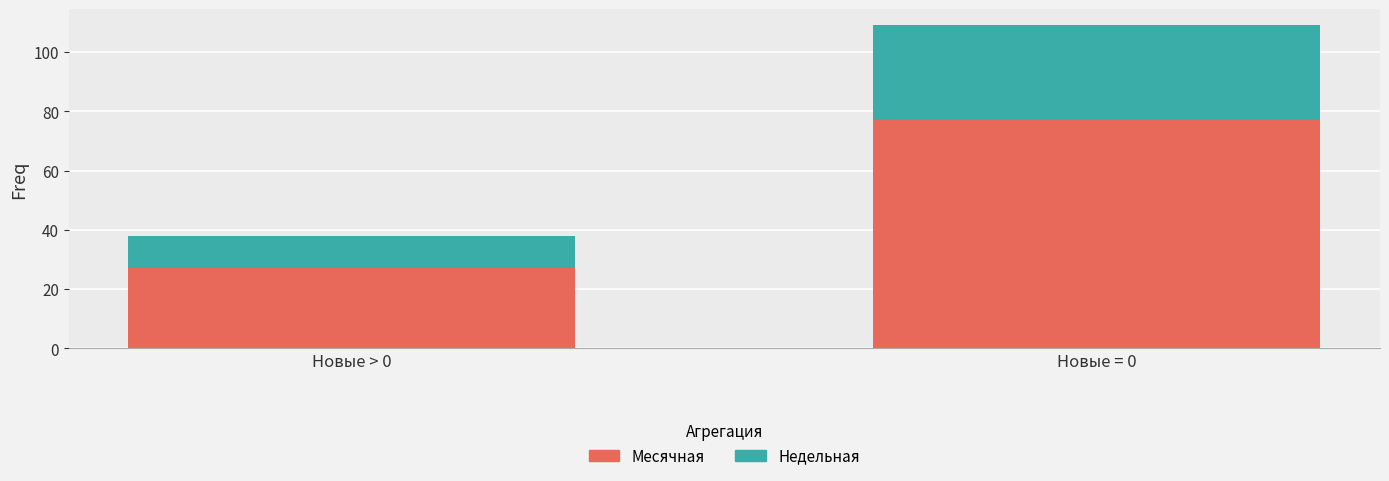

The Месячная series shows 7 at Новые > 0. True or false?

False